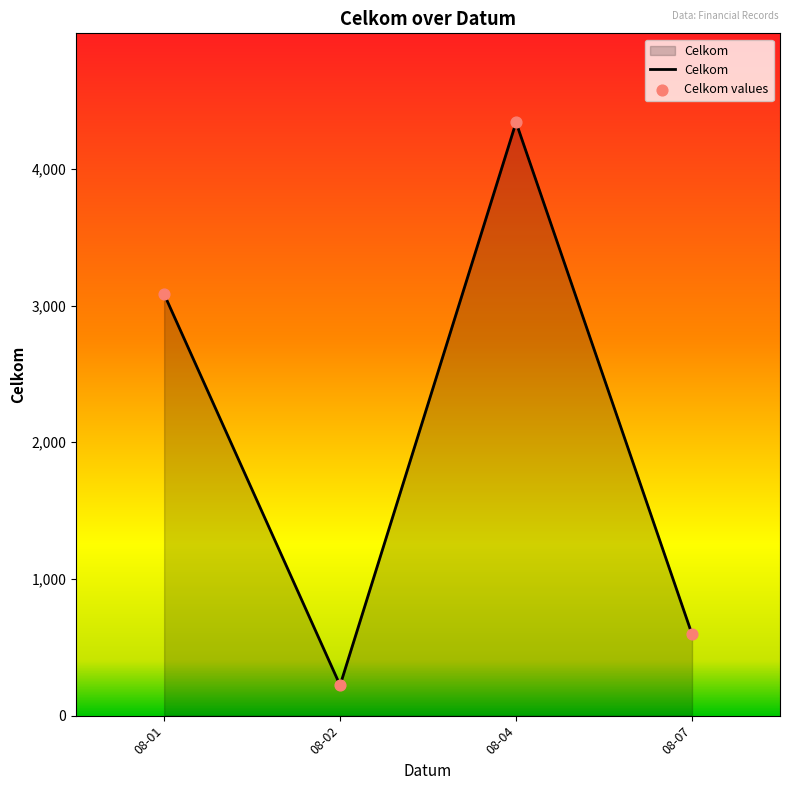

What is the ratio of the value at 08-04 to the value at 08-07?

7.3